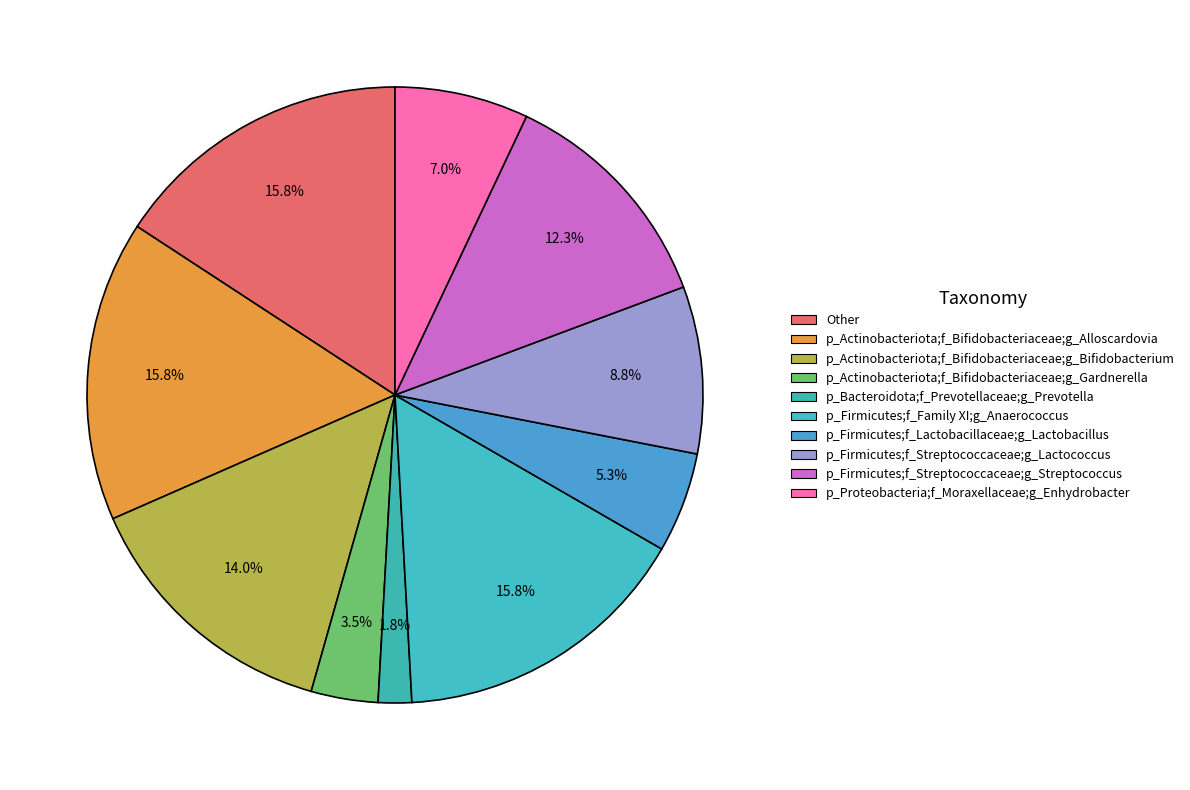

Count the number of slices in the pie.

10